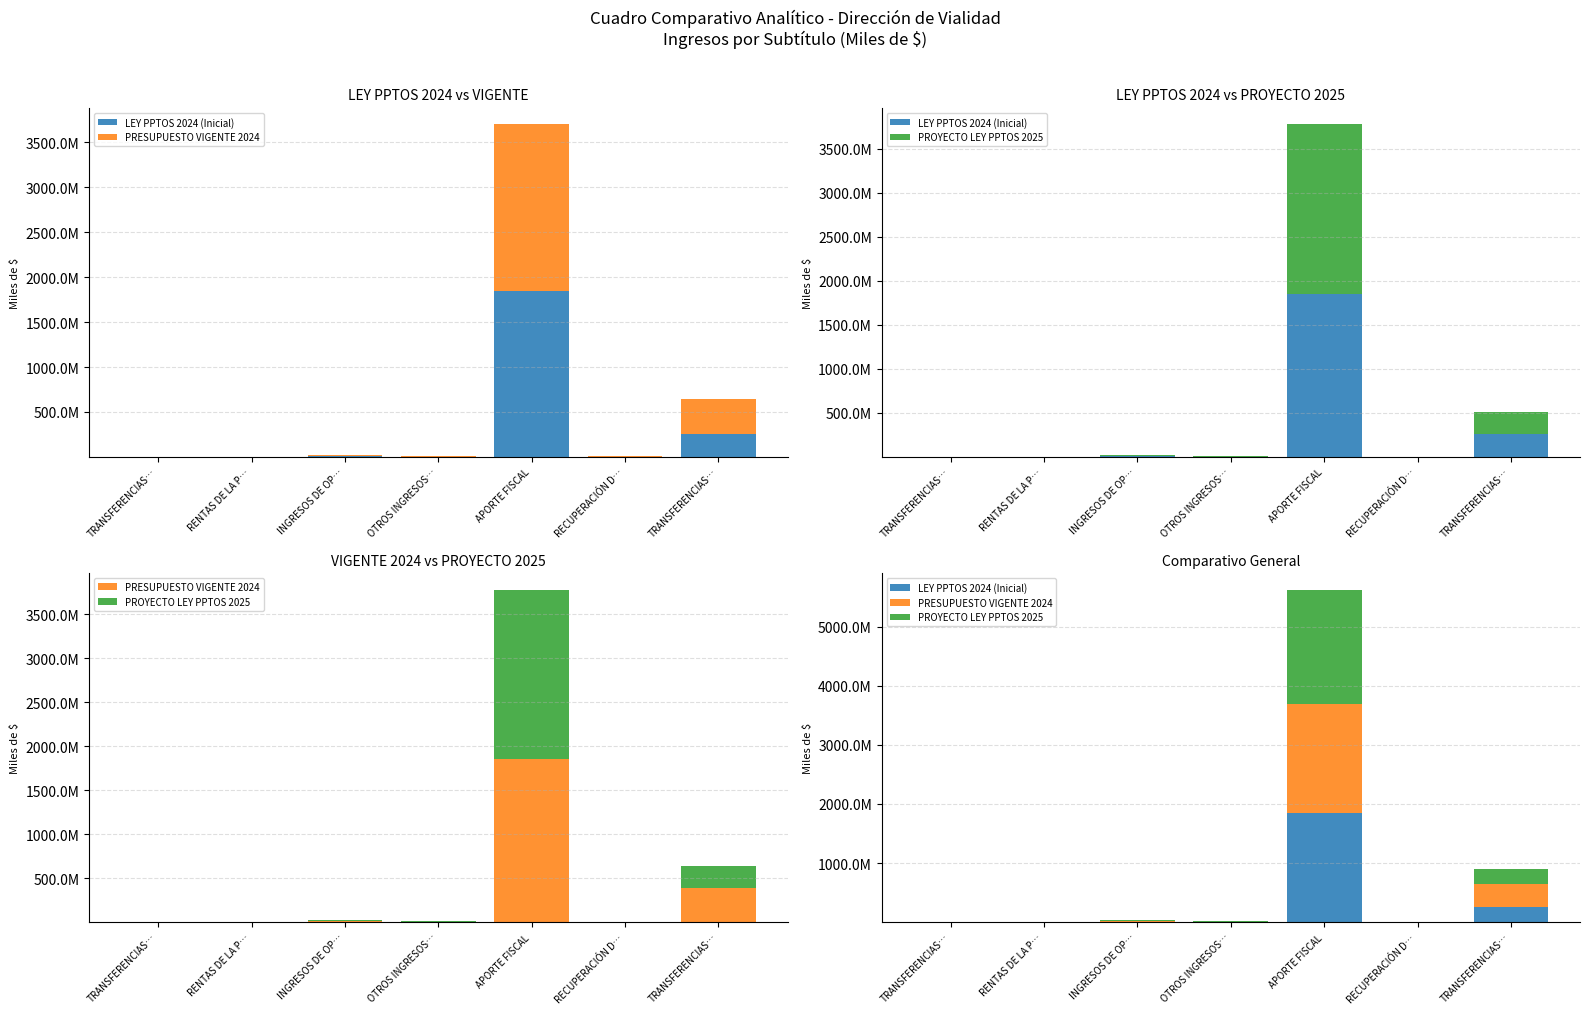

What is the label of the 1st bar from the left?

TRANSFERENCIAS…